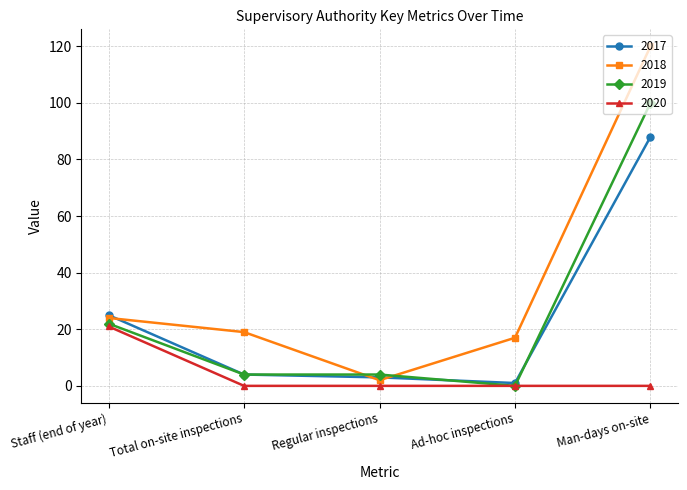

What is the maximum value for 2020?

21